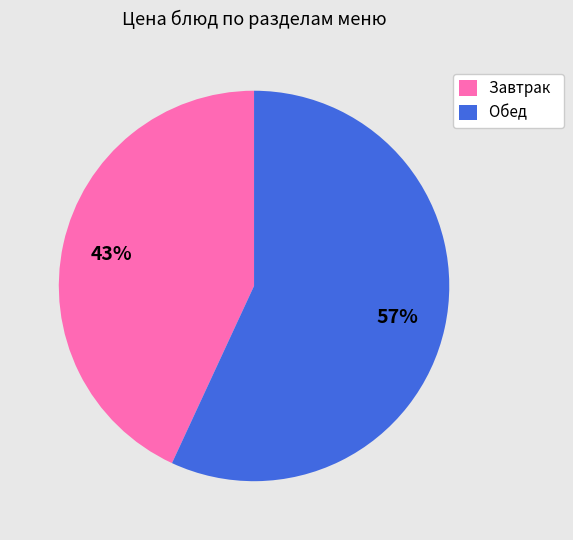

What percentage is the Завтрак slice, to the nearest percent?

43%